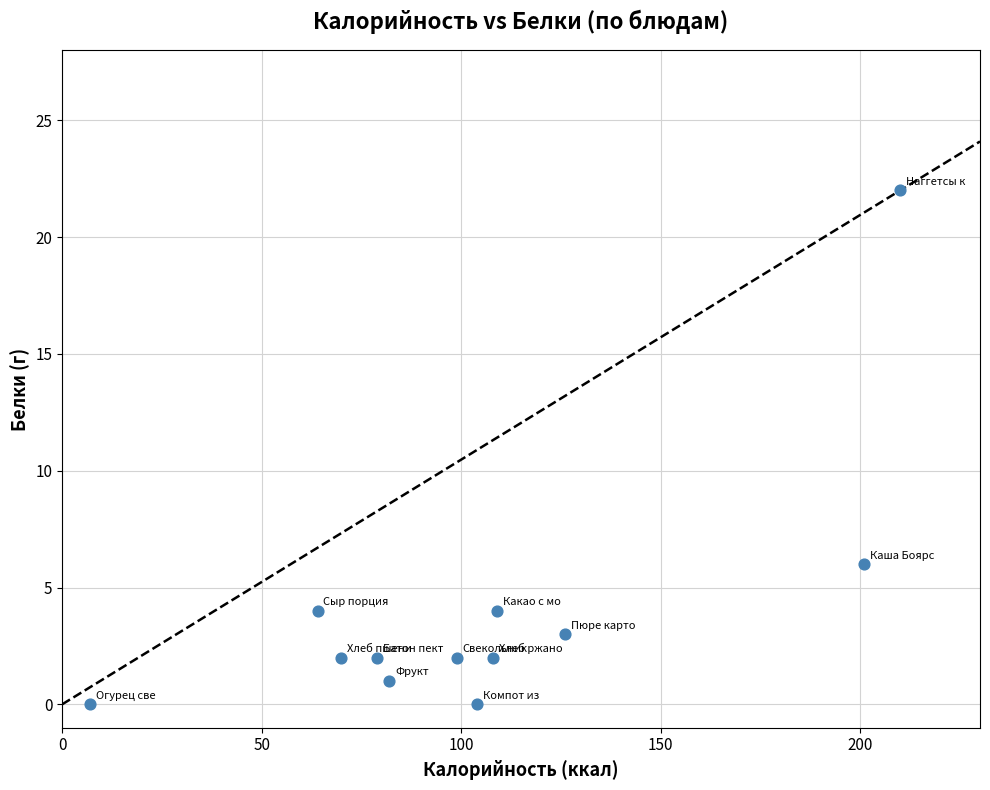

What Y value in the scatter plot is closest to 11?

6